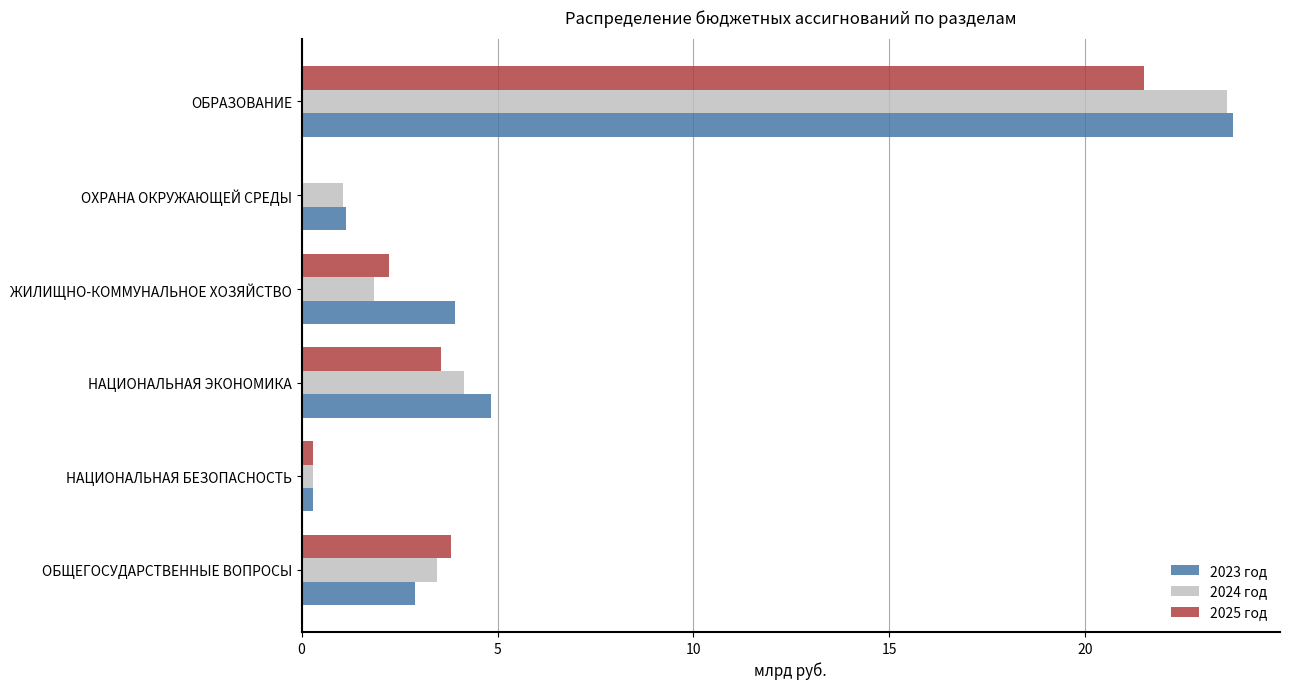

At which category is the sum across all series the highest?

ОБРАЗОВАНИЕ